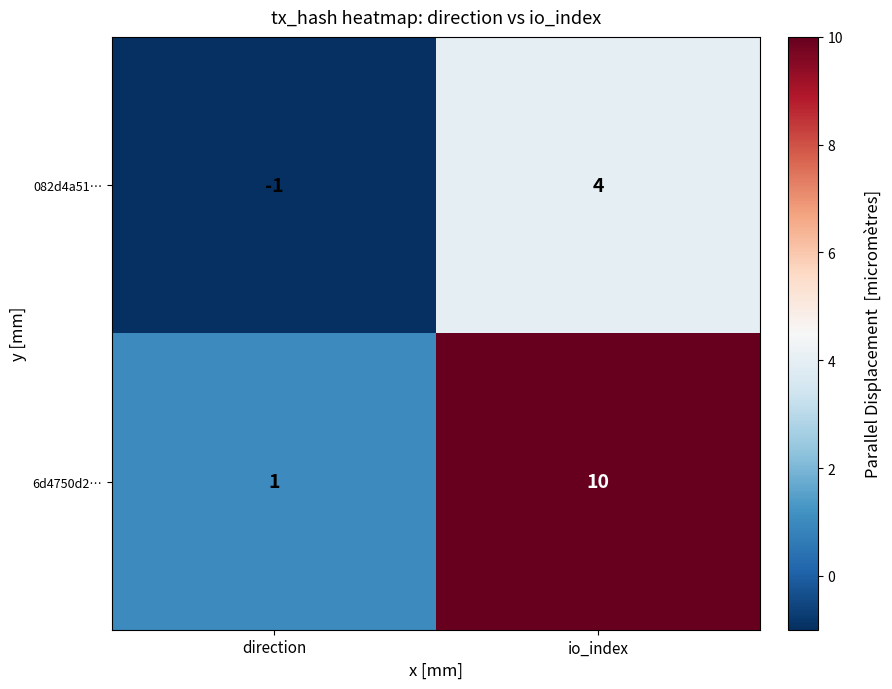

The 6d4750d2… series shows 2 at direction. True or false?

False